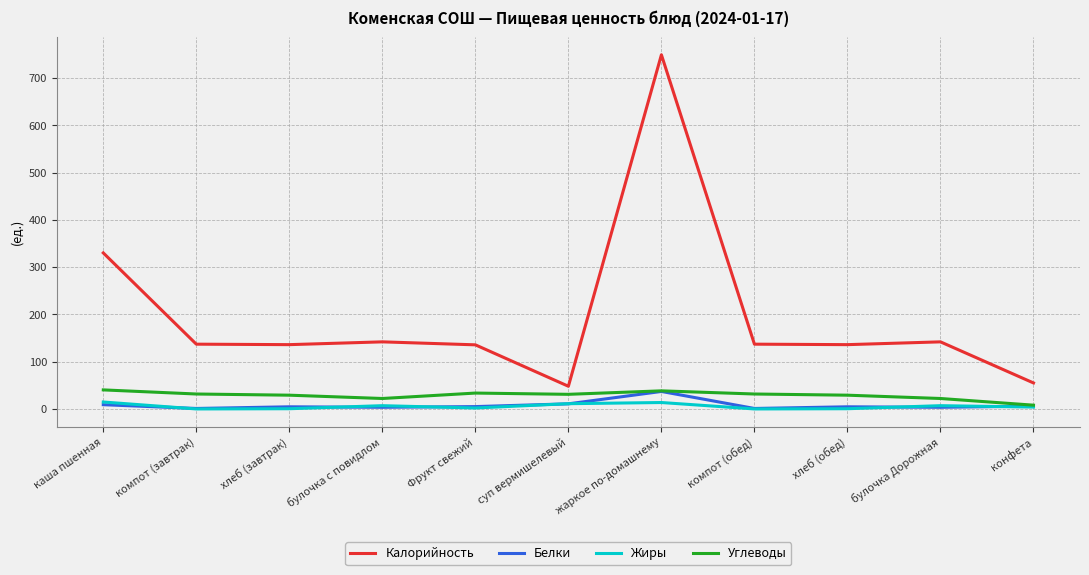

Which category has the highest value across all series?

жаркое по-домашнему